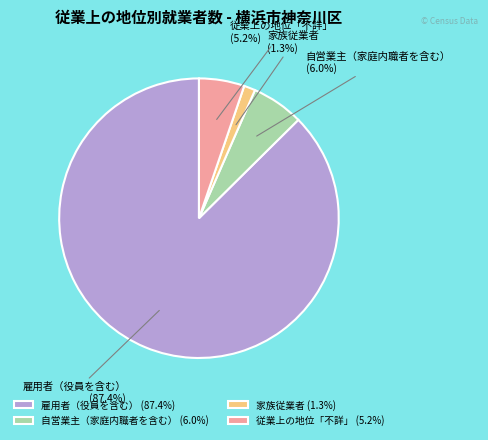

How many slices are in this pie chart?

4